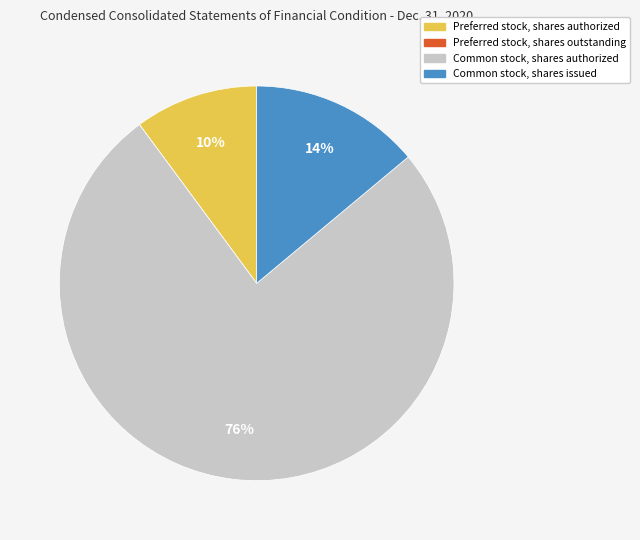

To the nearest percent, what is the combined percentage of Preferred stock, shares authorized and Common stock, shares authorized?

86%